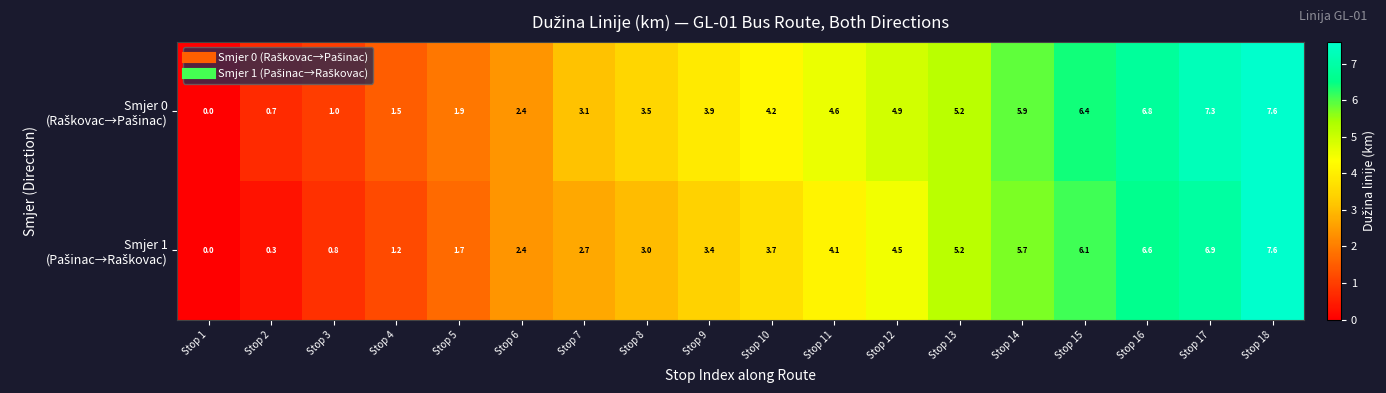

What is the greatest value displayed?

7.6